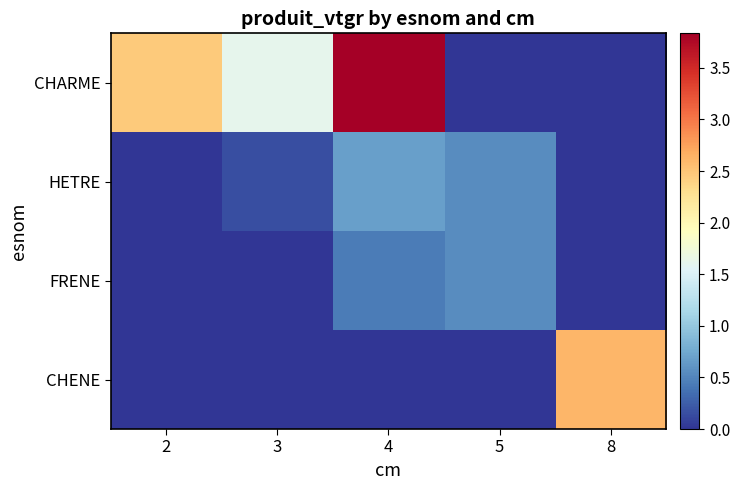

At which category does the chart reach its peak across all series?

4